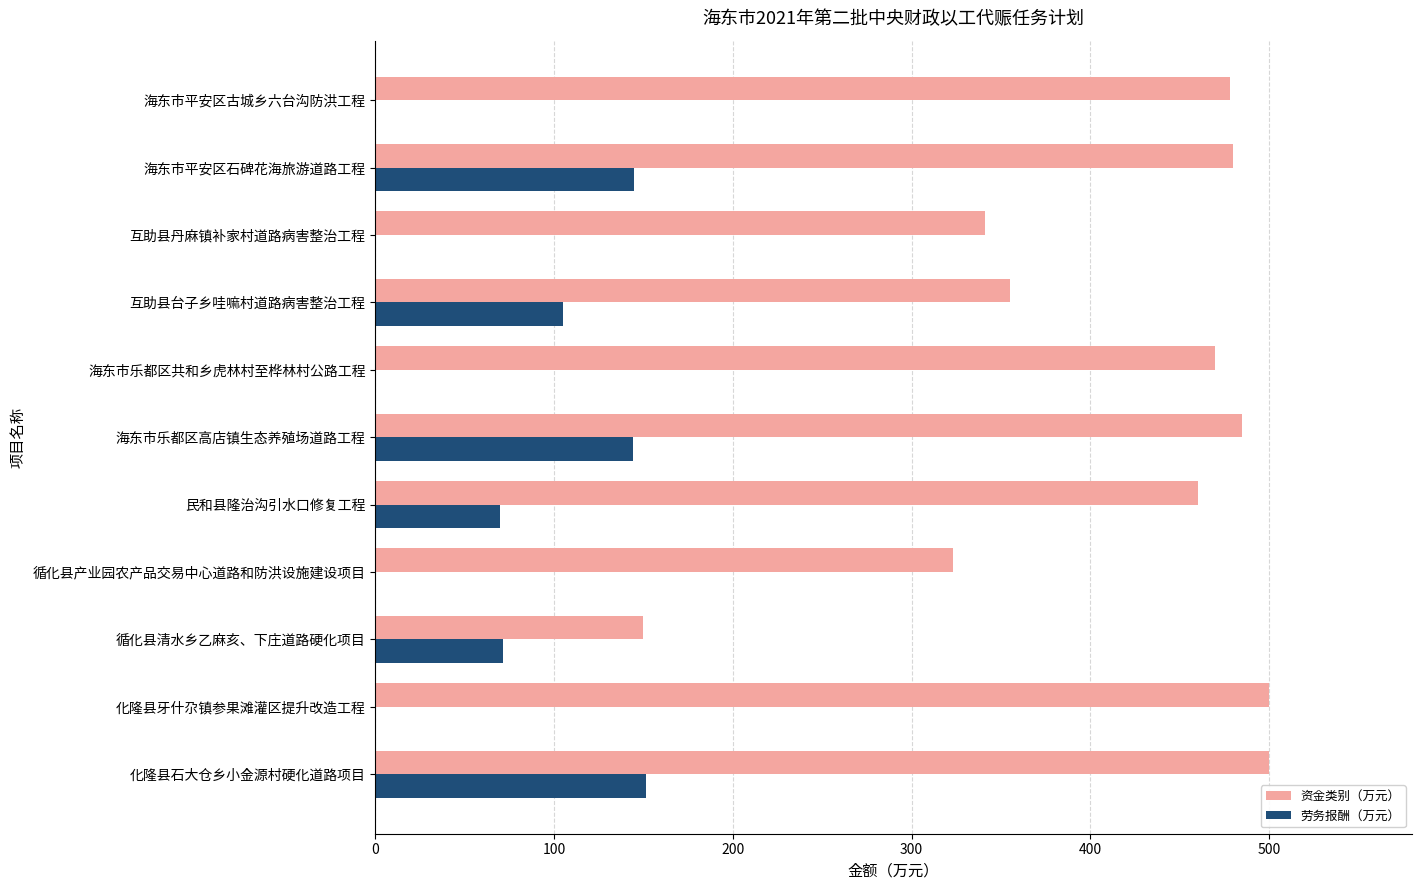

What is the sum of the 资金类别（万元） values at 互助县丹麻镇补家村道路病害整治工程 and 海东市乐都区高店镇生态养殖场道路工程?

826.0